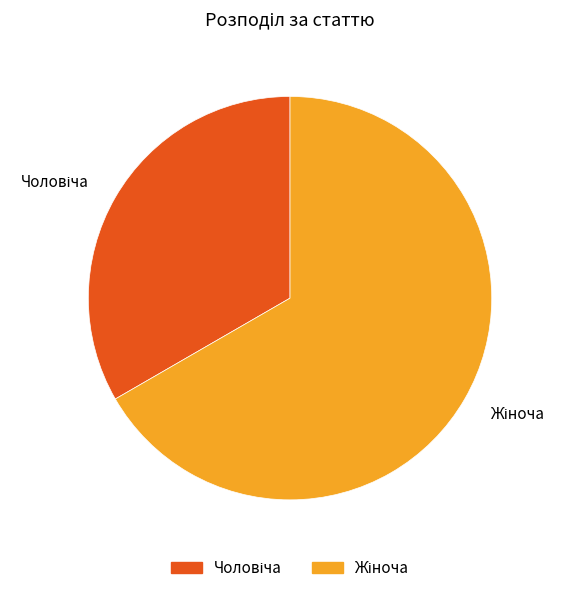

Does any single category account for the majority?

Yes